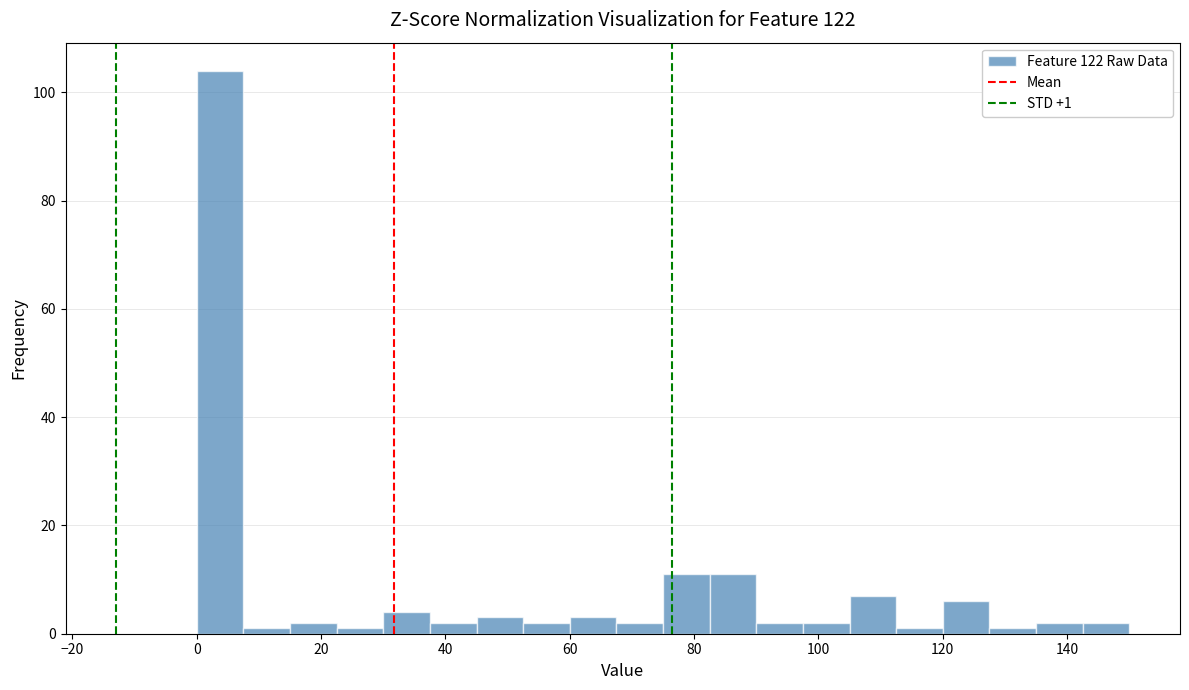

Read against the x-axis, roughly where is the centre of the tallest bar?

4